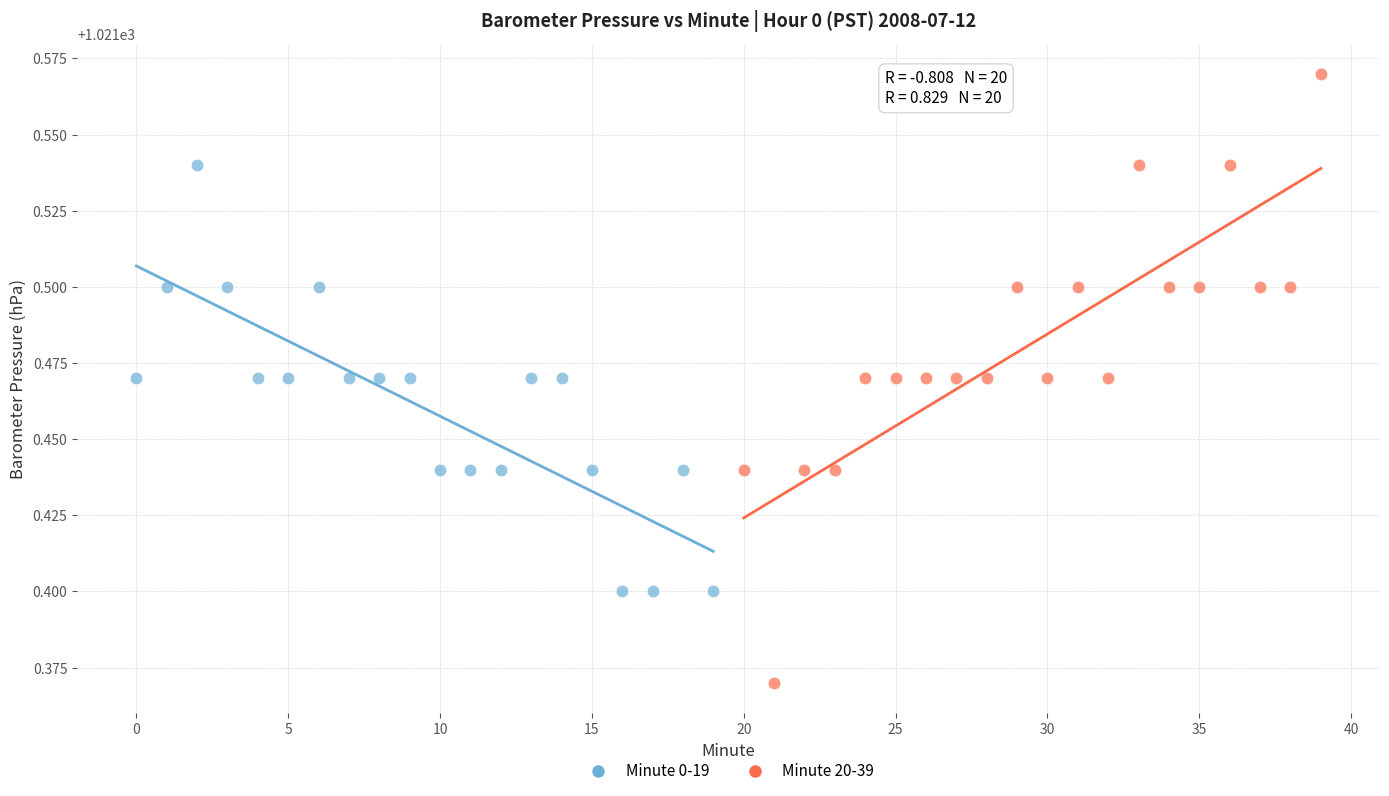

Which series contains the highest Y value?

Minute 20-39